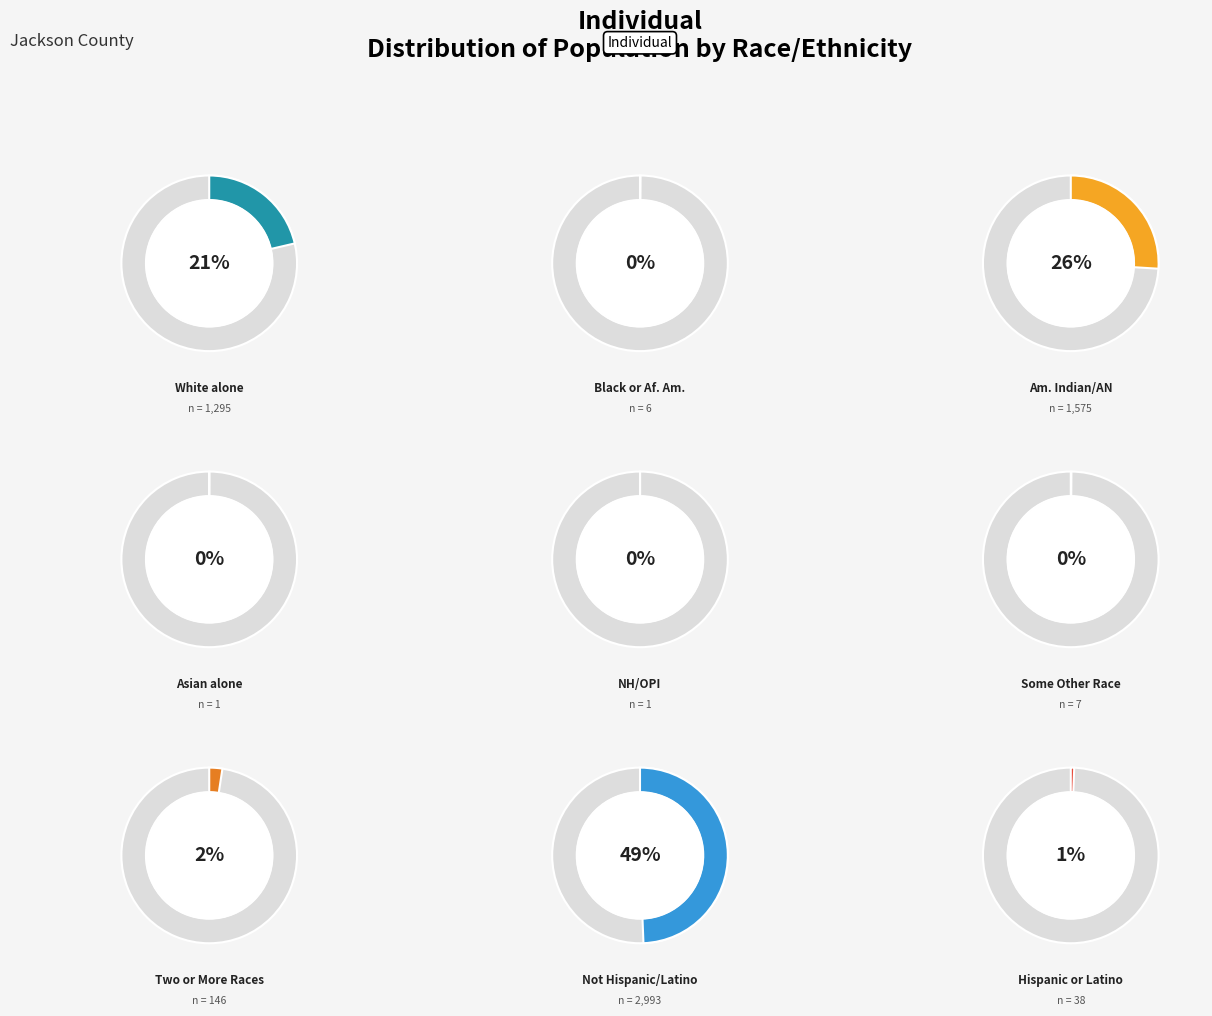

To the nearest percent, what is the combined percentage of Two or More Races and Black or African American alone?

3%